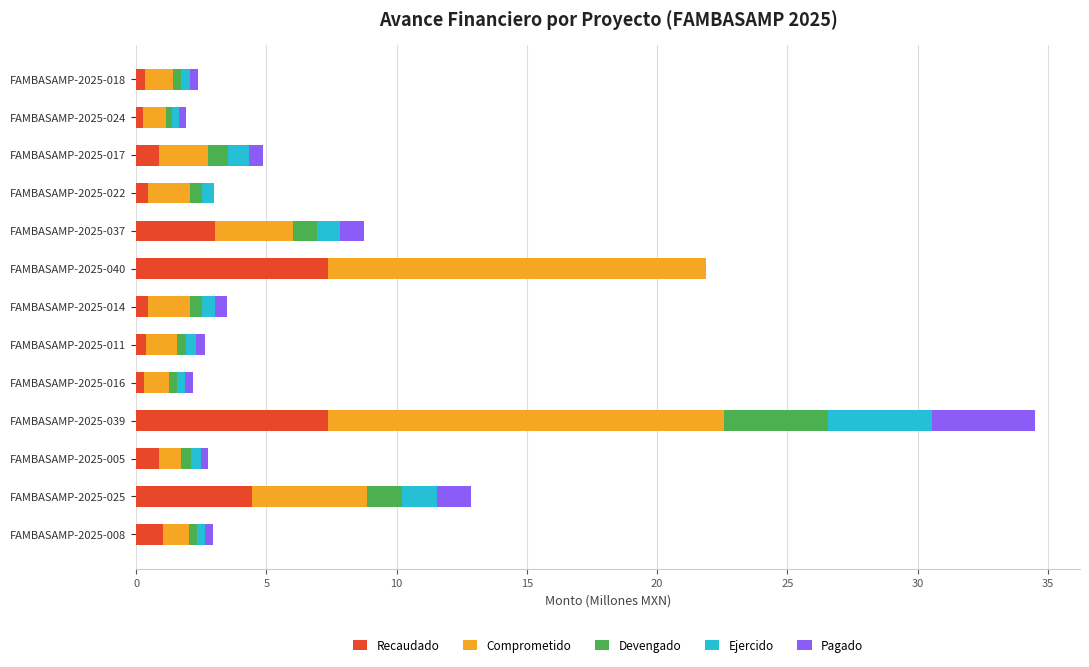

What is the total value across all series at FAMBASAMP-2025-040?

21.9